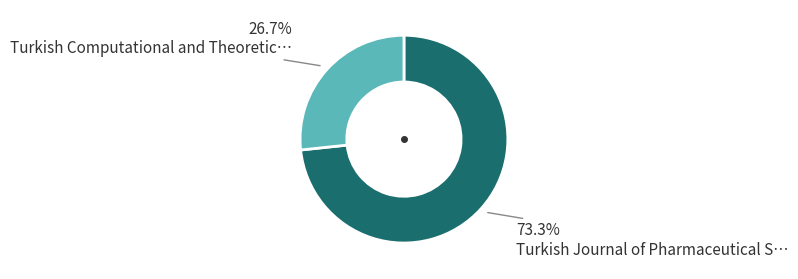

To the nearest percent, what is the difference between the Turkish Computational and Theoretical Chemistry and Turkish Journal of Pharmaceutical Sciences slice percentages?

47%